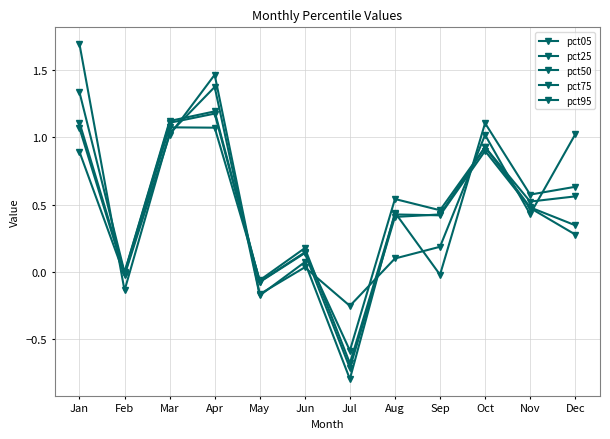

Does the chart have visible grid lines?

Yes